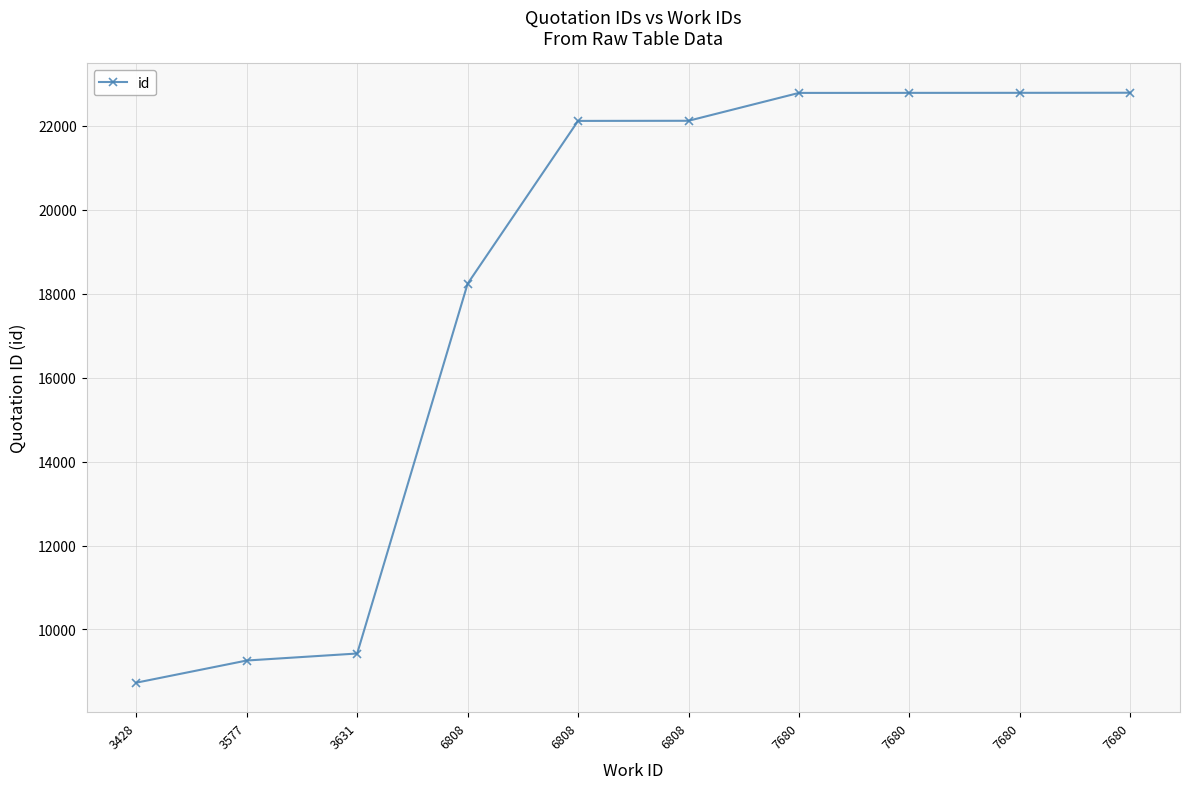

How many categories are shown in the chart?

10